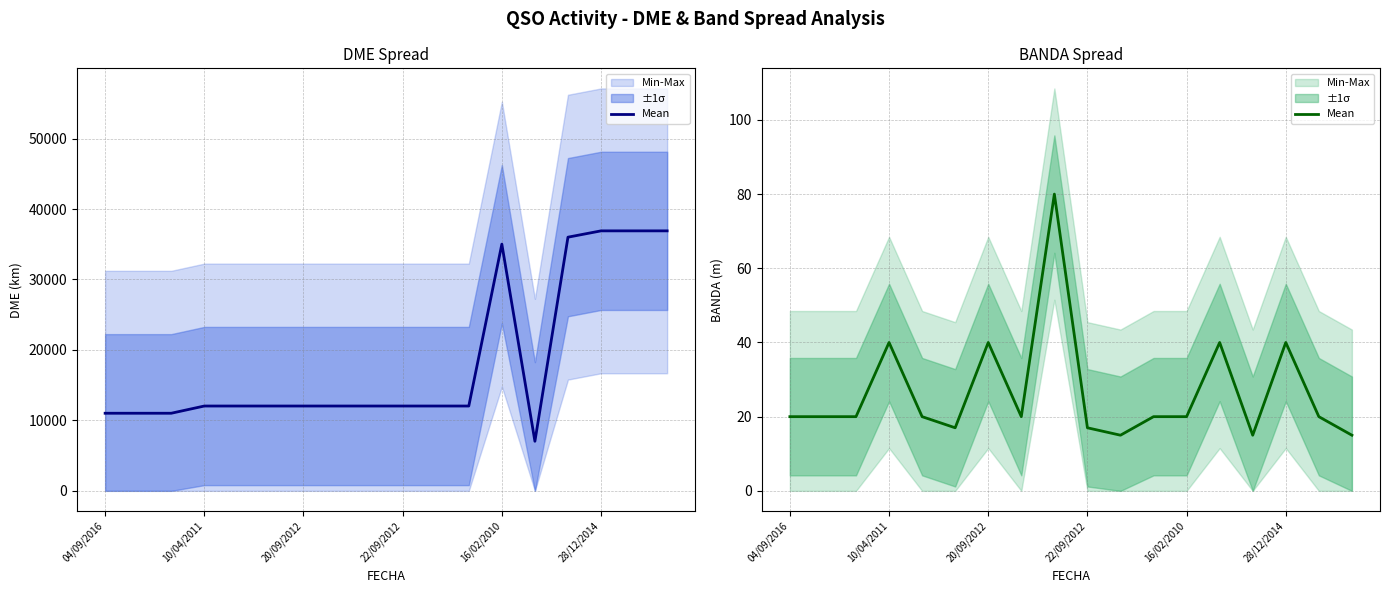

How many interior local peaks (higher than both neighbors) does the data have?

5